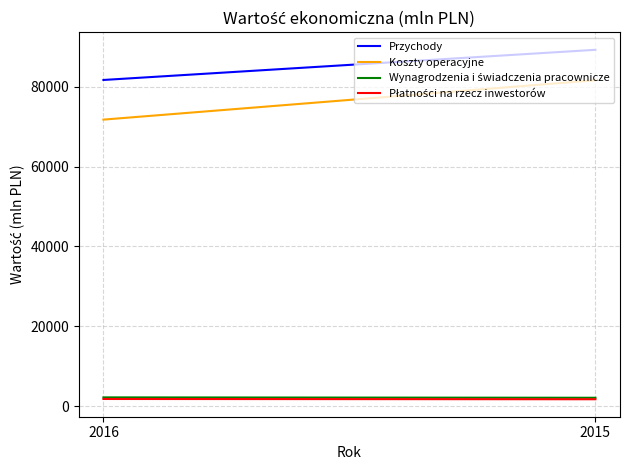

Read the Wynagrodzenia i świadczenia pracownicze value at 2015, to the nearest 5.

2110